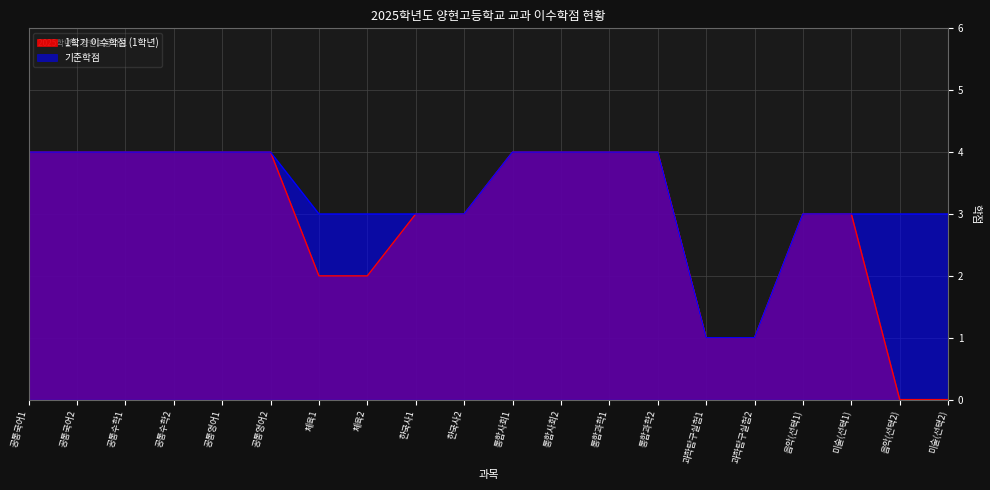

Rank the series by their average value, from lowest to highest.

1학기 이수학점 (1학년), 기준학점